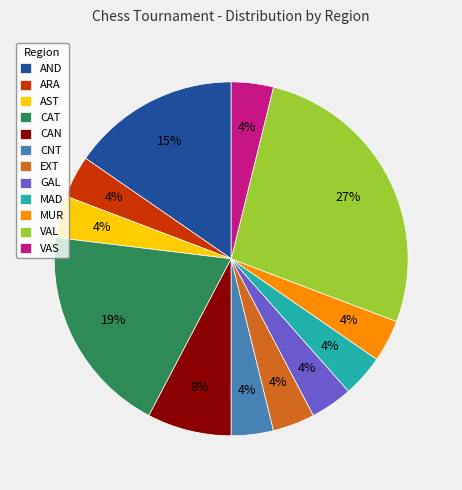

To the nearest percent, what is the average slice percentage?

8%